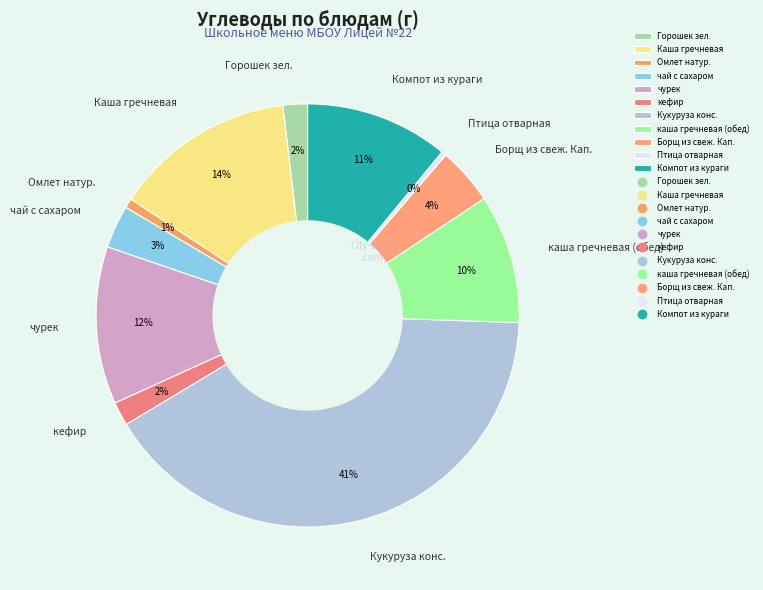

What is the ratio of the value at Кукуруза конс. to the value at чурек?

3.4